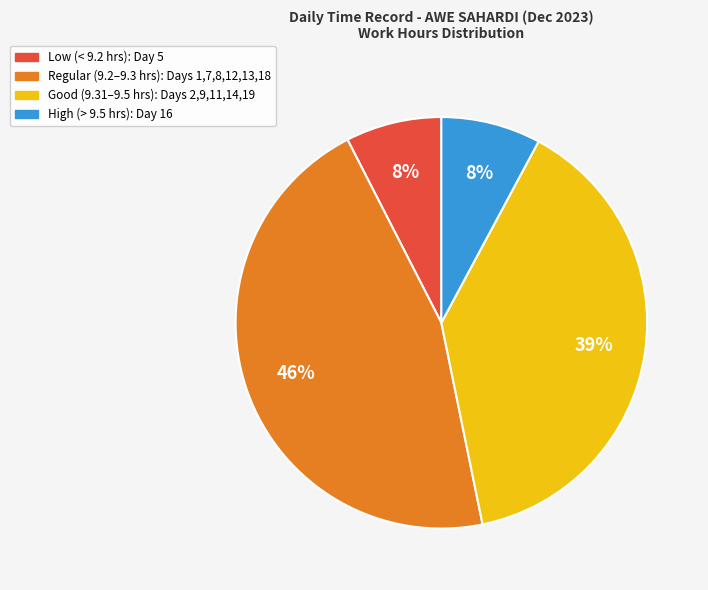

Is there a majority slice in this chart?

No